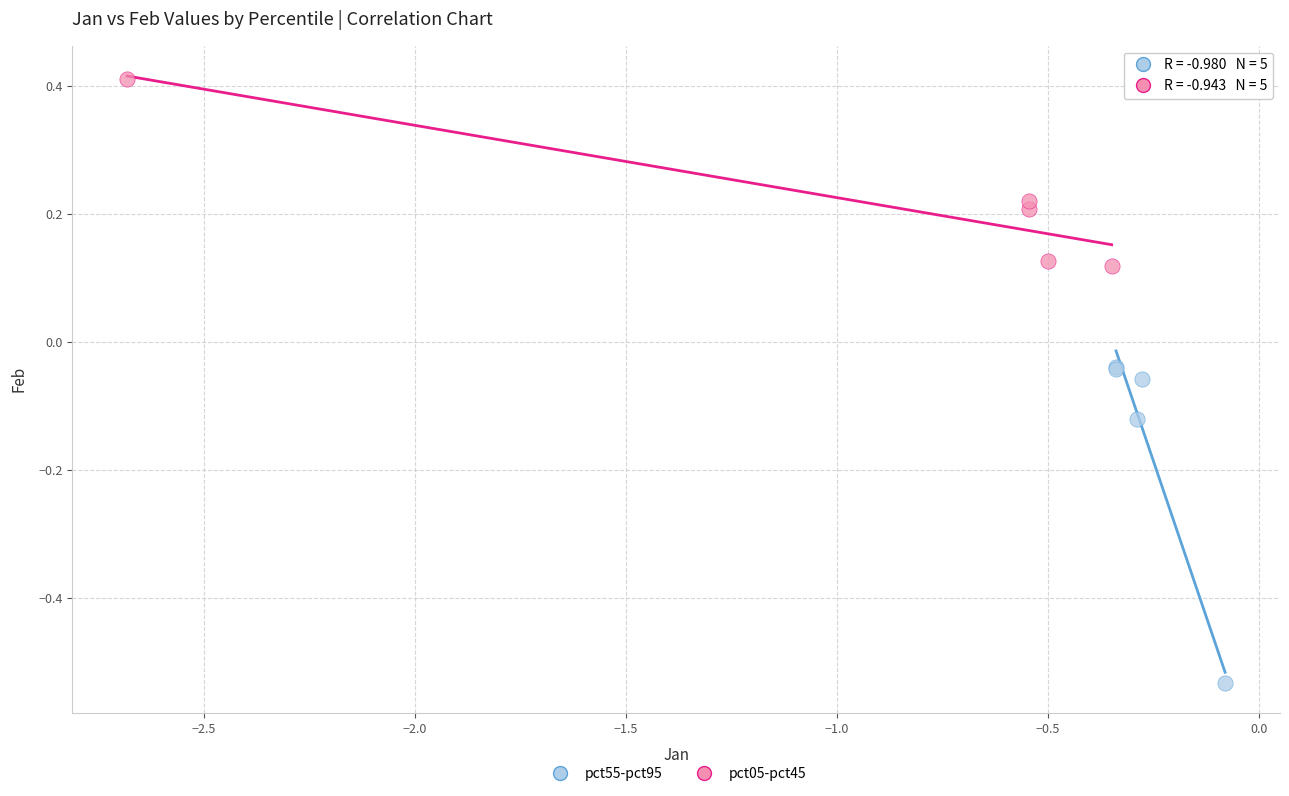

Which series contains the highest Y value?

pct05-pct45